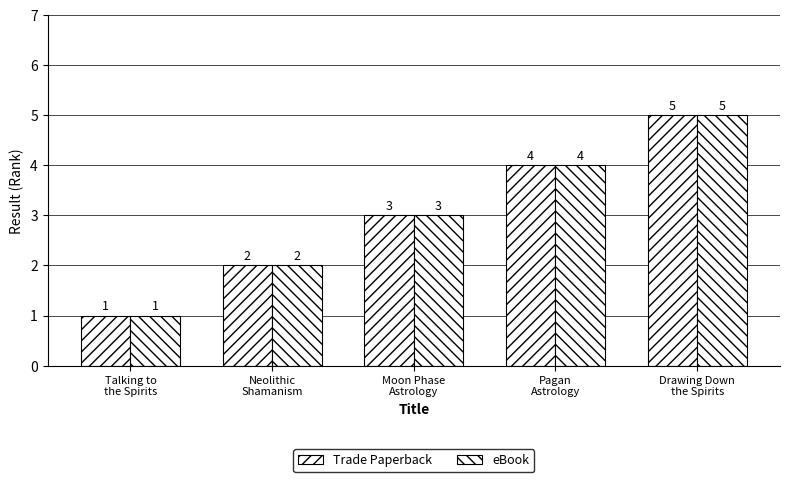

True or false: Trade Paperback has a value of 5 at Moon Phase
Astrology.

False